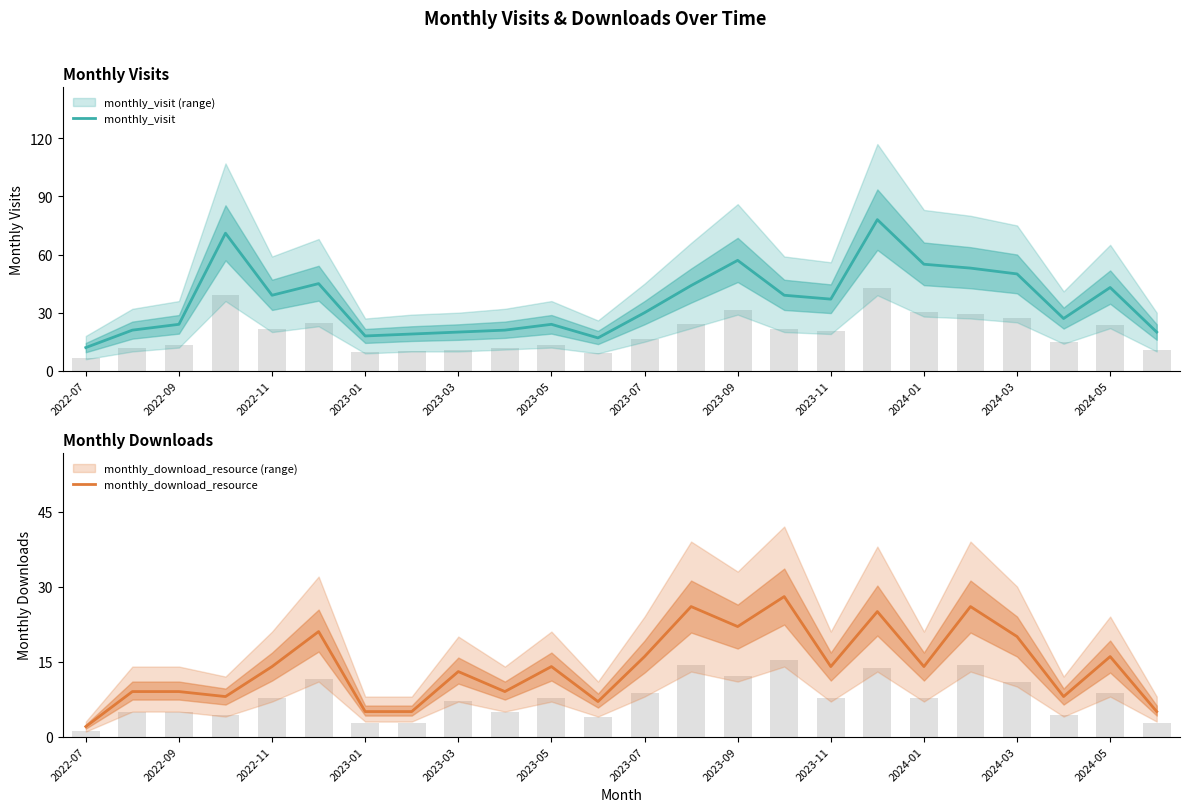

Is it true that monthly_visit equals 43 at 2024-05?

True